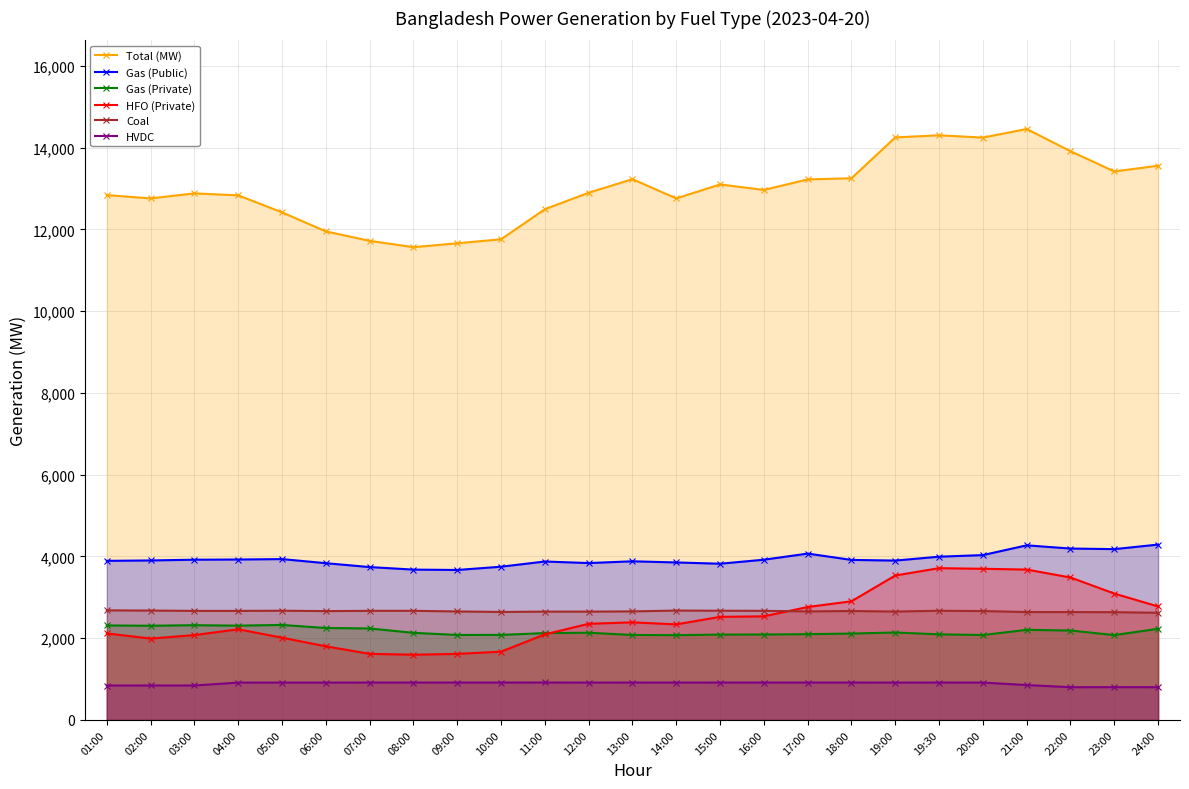

True or false: HVDC and Coal cross at least once.

False